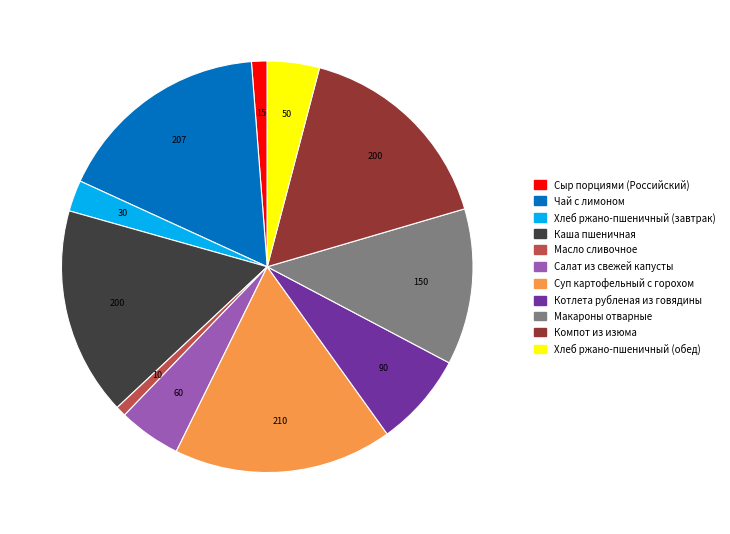

Is it true that Хлеб ржано-пшеничный (обед) is 17% of the pie?

False